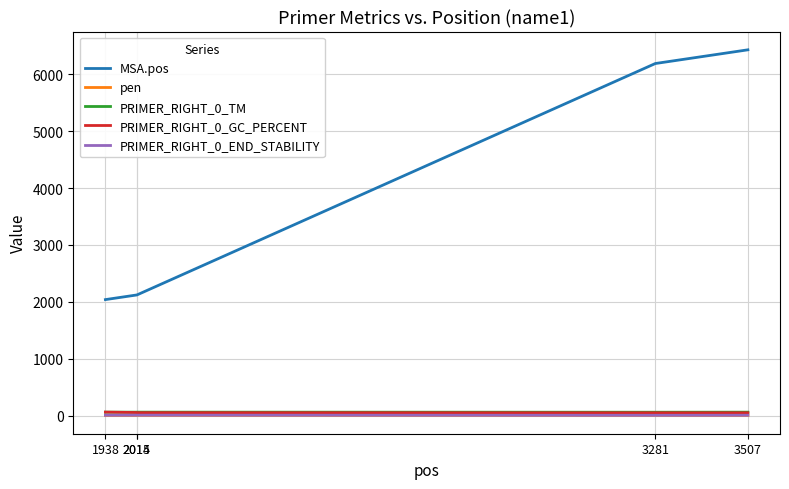

True or false: MSA.pos and pen cross at least once.

False